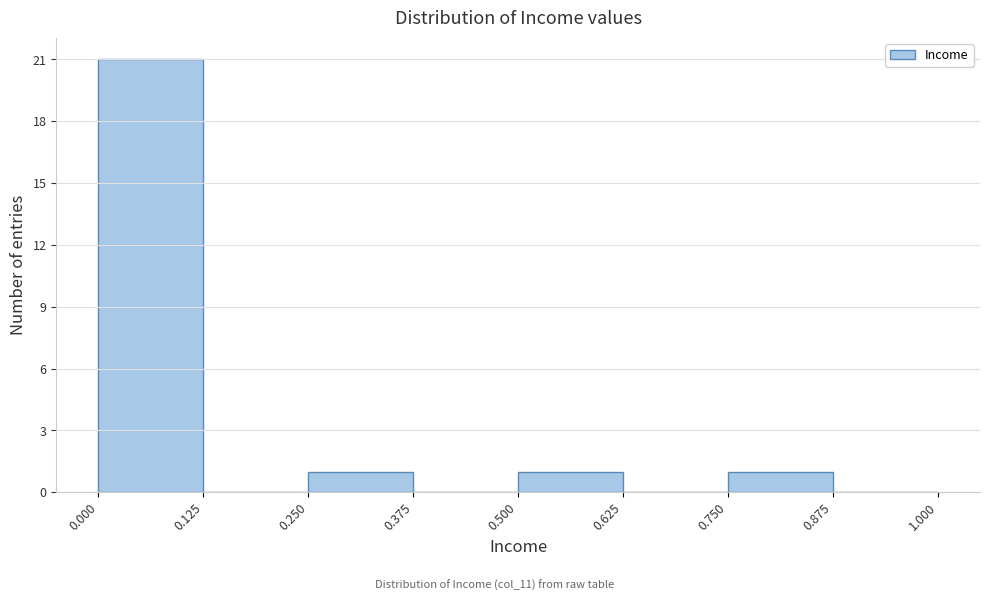

How tall is the bar that spans 0.250 to 0.375 on the x-axis? The values are not printed on the chart, so give them approximately, as read against the axis.

1